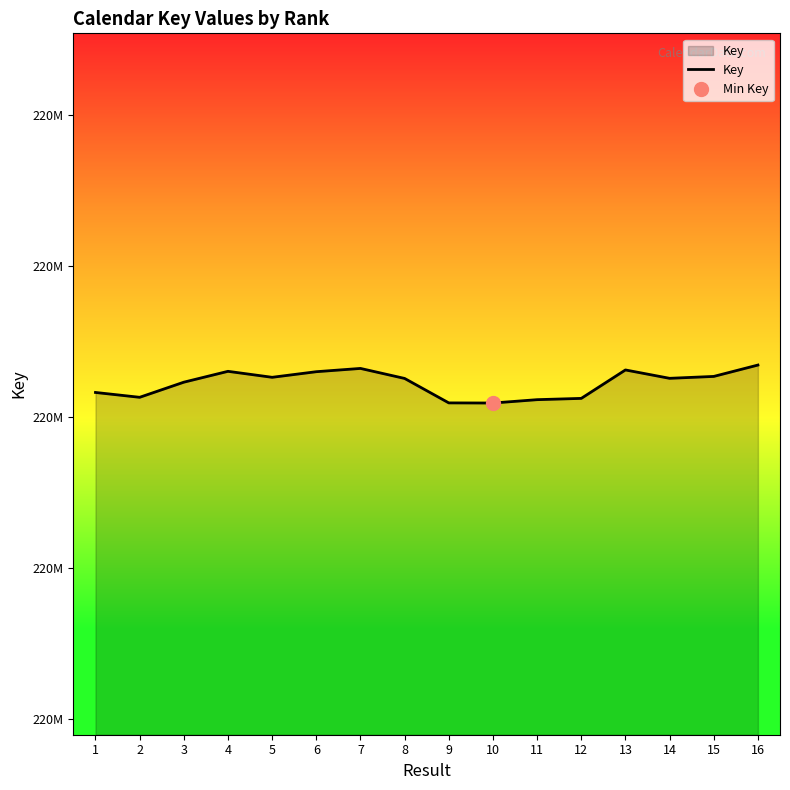

Reading left to right, what are all the values shown in this chart?

1=219708272	2=219706666	3=219711672	4=219715270	5=219713289	6=219715146	7=219716229	8=219712912	9=219704815	10=219704772	11=219705883	12=219706308	13=219715725	14=219712953	15=219713583	16=219717348